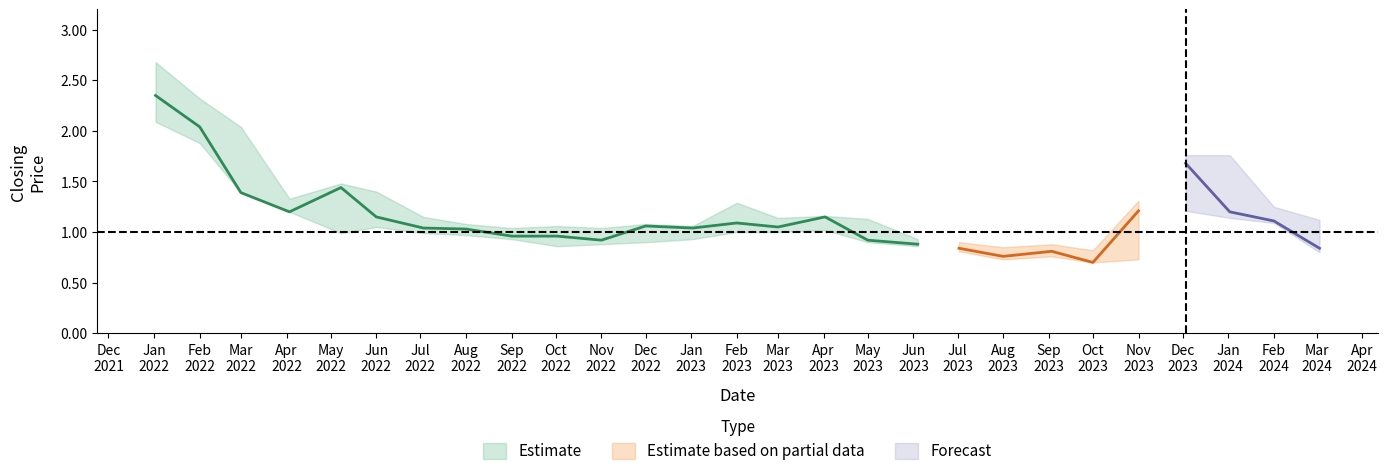

What is the average value of the high series?

1.3